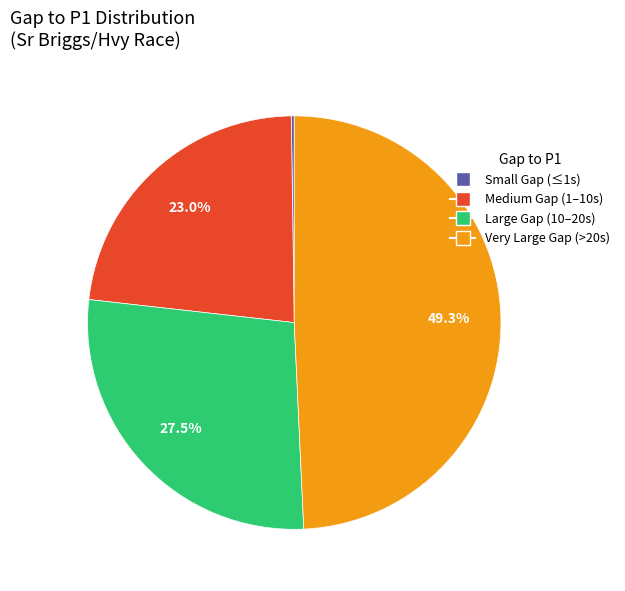

Is there a majority slice in this chart?

No